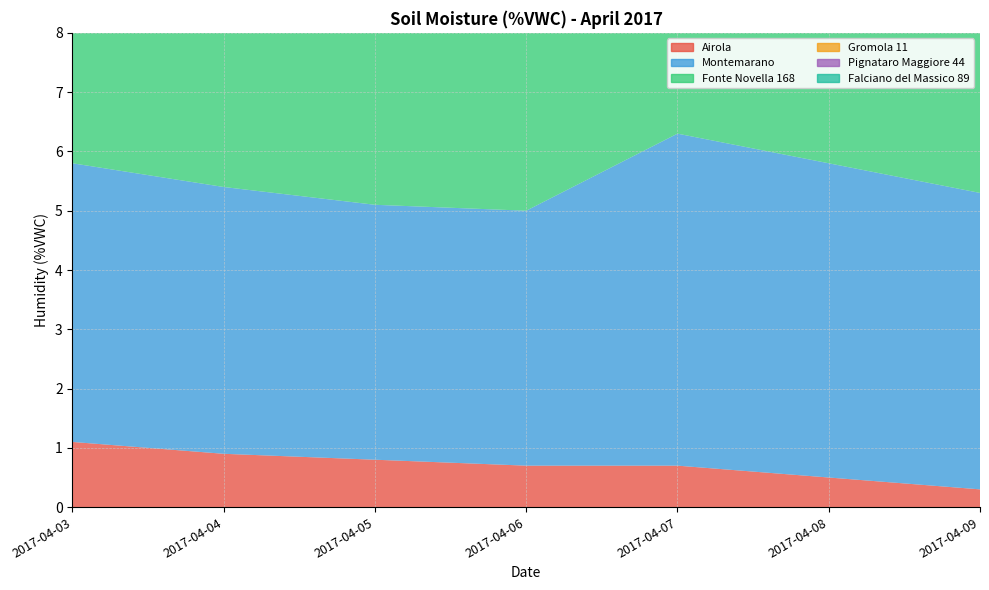

Reading left to right, list all the values displayed in this chart.

Airola: 2017-04-03=1.1	2017-04-04=0.9	2017-04-05=0.8	2017-04-06=0.7	2017-04-07=0.7	2017-04-08=0.5	2017-04-09=0.3
Montemarano: 2017-04-03=4.7	2017-04-04=4.5	2017-04-05=4.3	2017-04-06=4.3	2017-04-07=5.6	2017-04-08=5.3	2017-04-09=5.0
Fonte Novella 168: 2017-04-03=4.5	2017-04-04=4.4	2017-04-05=4.4	2017-04-06=4.4	2017-04-07=4.3	2017-04-08=4.2	2017-04-09=4.1
Gromola 11: 2017-04-03=1.2	2017-04-04=0.9	2017-04-05=0.6	2017-04-06=0.2	2017-04-07=0.0	2017-04-08=0.0	2017-04-09=0.0
Pignataro Maggiore 44: 2017-04-03=2.3	2017-04-04=2.0	2017-04-05=1.7	2017-04-06=1.5	2017-04-07=1.4	2017-04-08=1.4	2017-04-09=1.4
Falciano del Massico 89: 2017-04-03=5.5	2017-04-04=5.5	2017-04-05=5.5	2017-04-06=5.7	2017-04-07=5.8	2017-04-08=5.9	2017-04-09=5.8